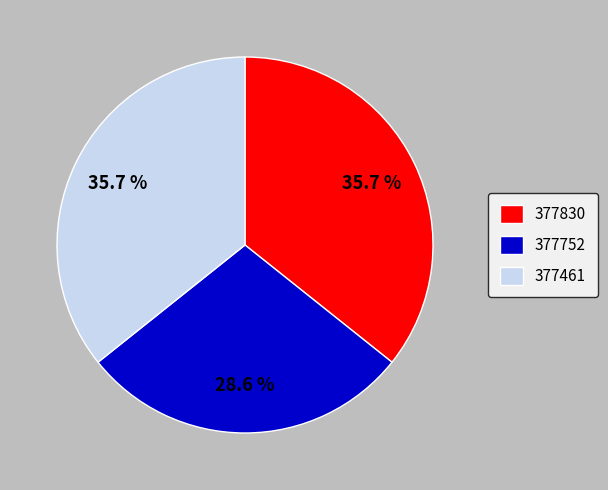

Does 377752 account for over 50% of the chart?

No